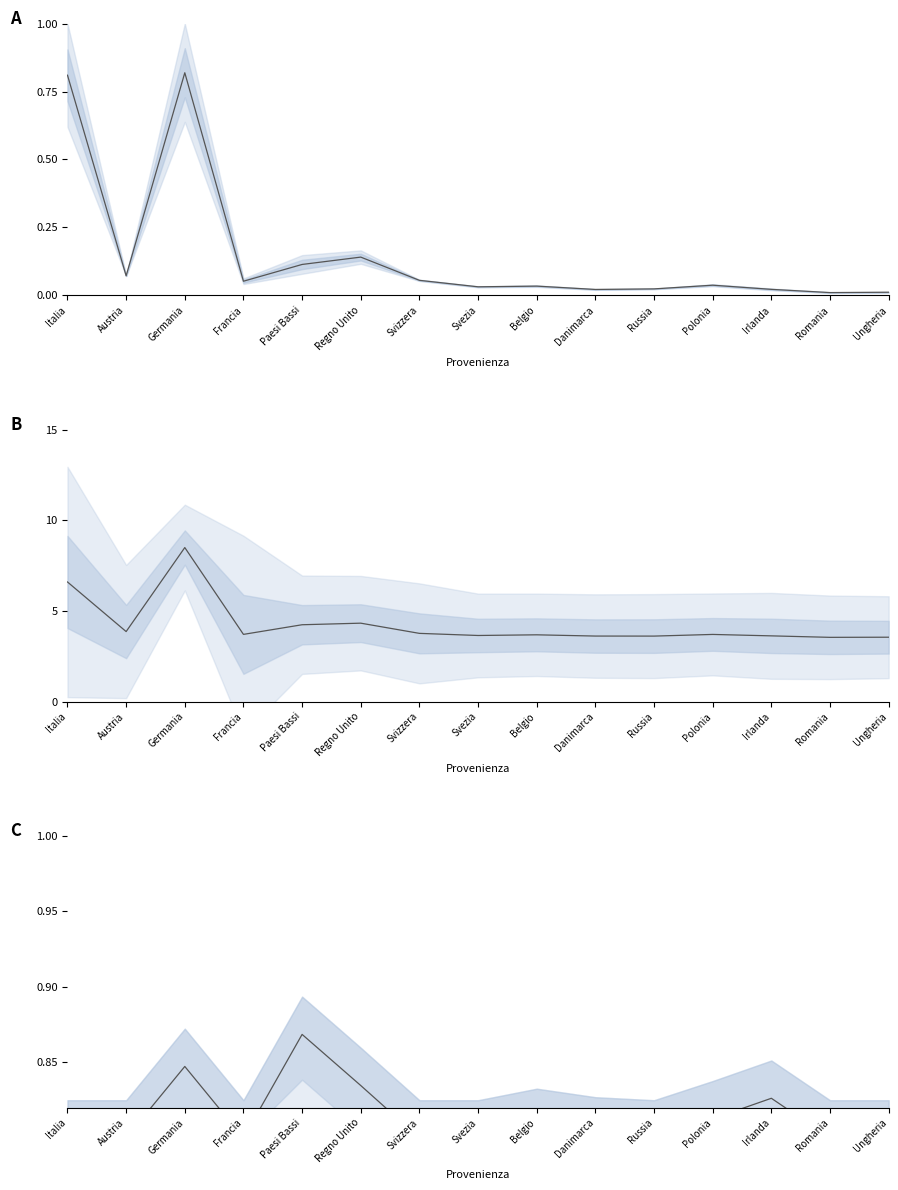

Which category has the highest value in the Presenza 6-6/2018 (scaled) series?

Germania